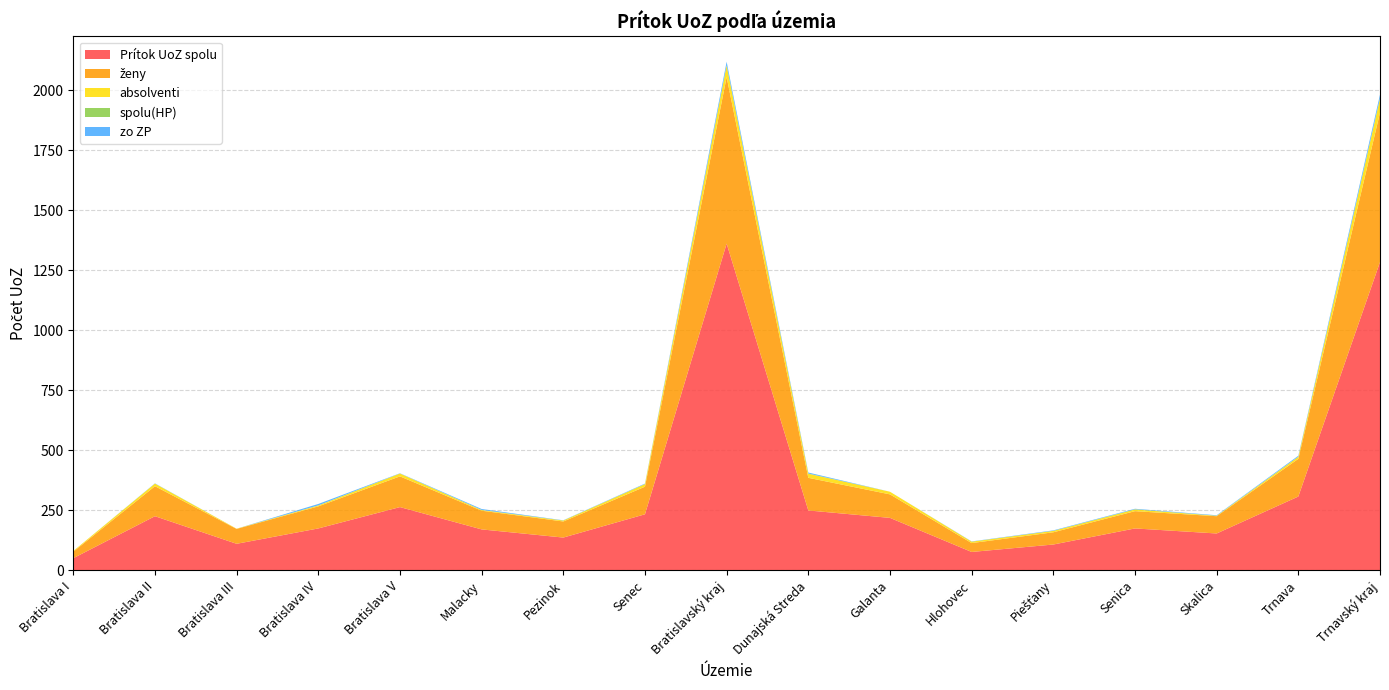

Reading left to right, list all the values displayed in this chart.

Prítok UoZ spolu: 50	225	110	174	263	170	136	233	1361	249	218	76	107	174	153	307	1284
ženy: 27	125	62	92	128	78	67	115	694	136	98	37	51	72	72	157	623
absolventi: 3	11	1	4	12	3	4	11	49	17	11	6	6	7	2	9	58
spolu(HP): 0	0	0	0	0	0	0	0	0	1	0	0	0	1	0	0	2
zo ZP: 0	1	0	6	1	4	1	2	15	4	0	1	2	2	2	4	15